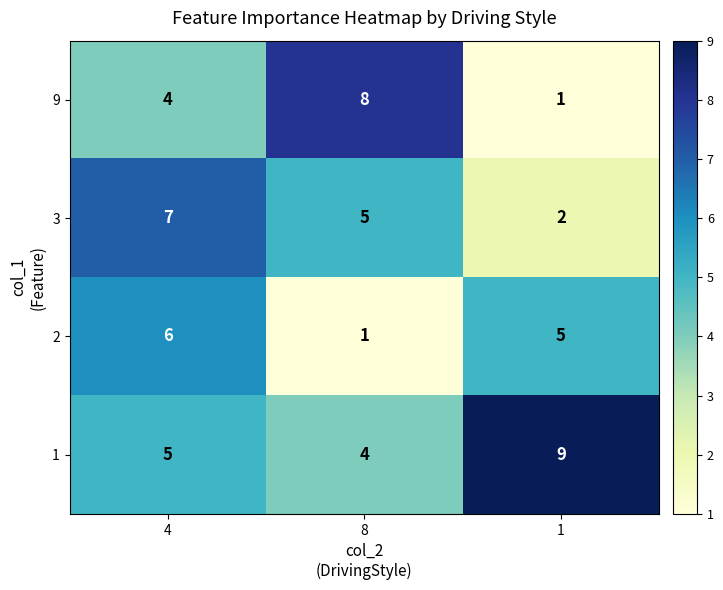

What is the average value of the 1 series?

6